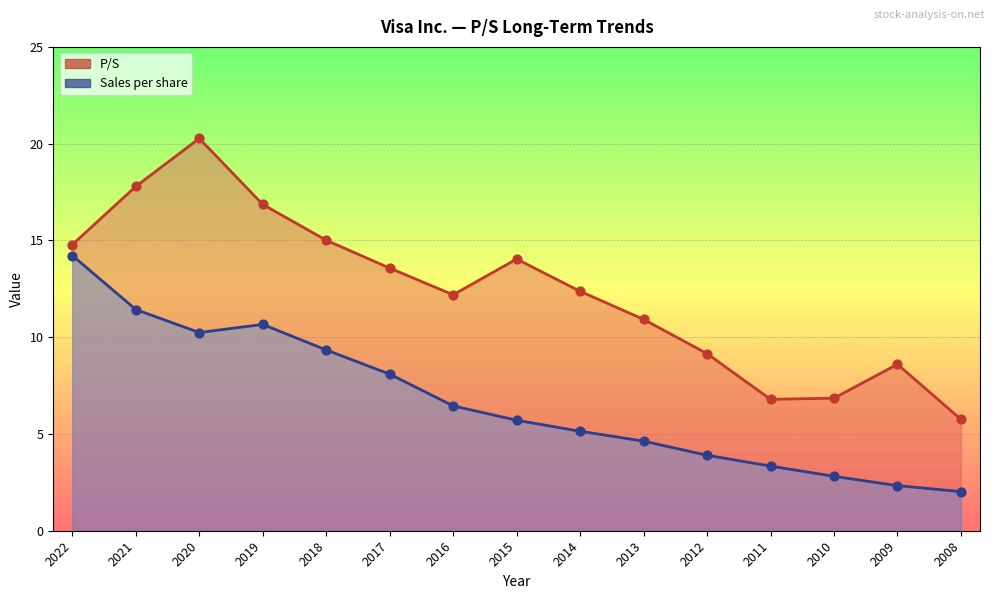

Which series reaches the maximum Y coordinate?

P/S